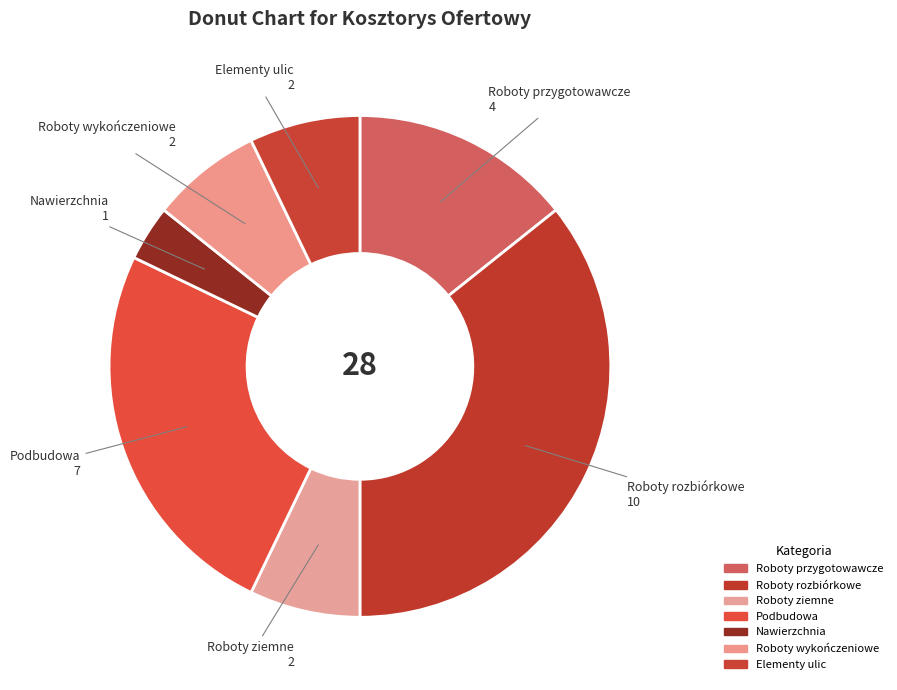

Between Elementy ulic and Roboty ziemne, which is larger?

Elementy ulic